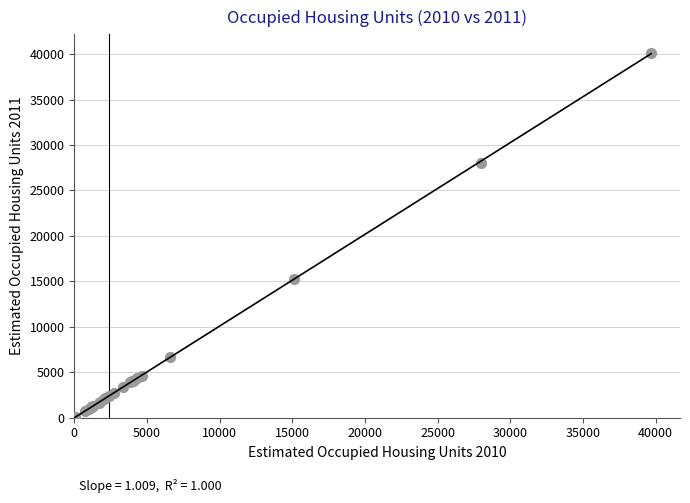

What Y value in the scatter plot is closest to 20090?

15226